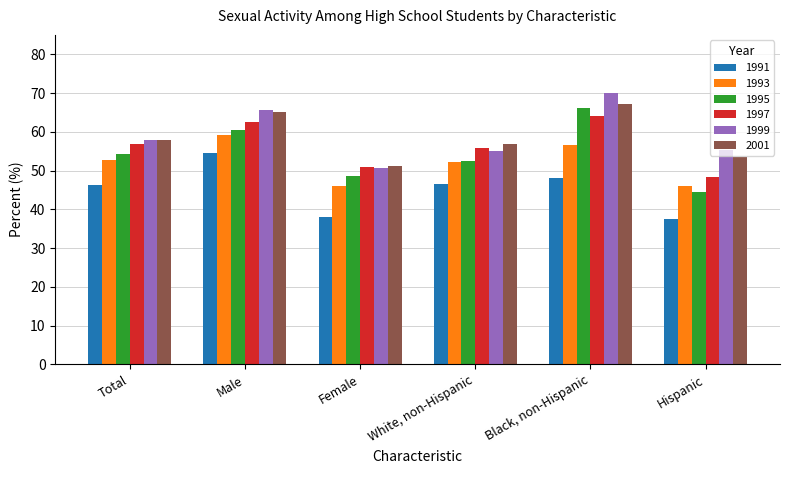

Does the chart contain stacked bars?

No